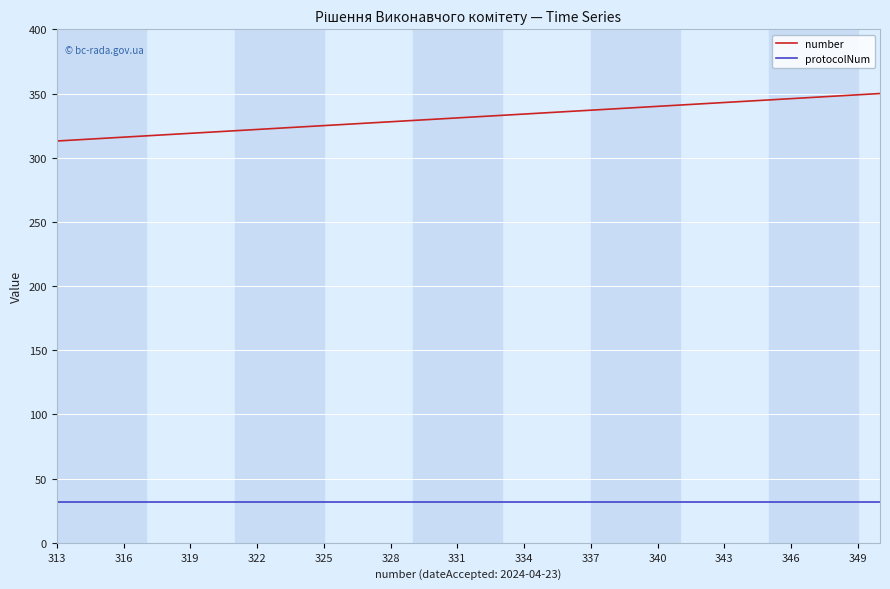

What is the sum of all number values?

12597